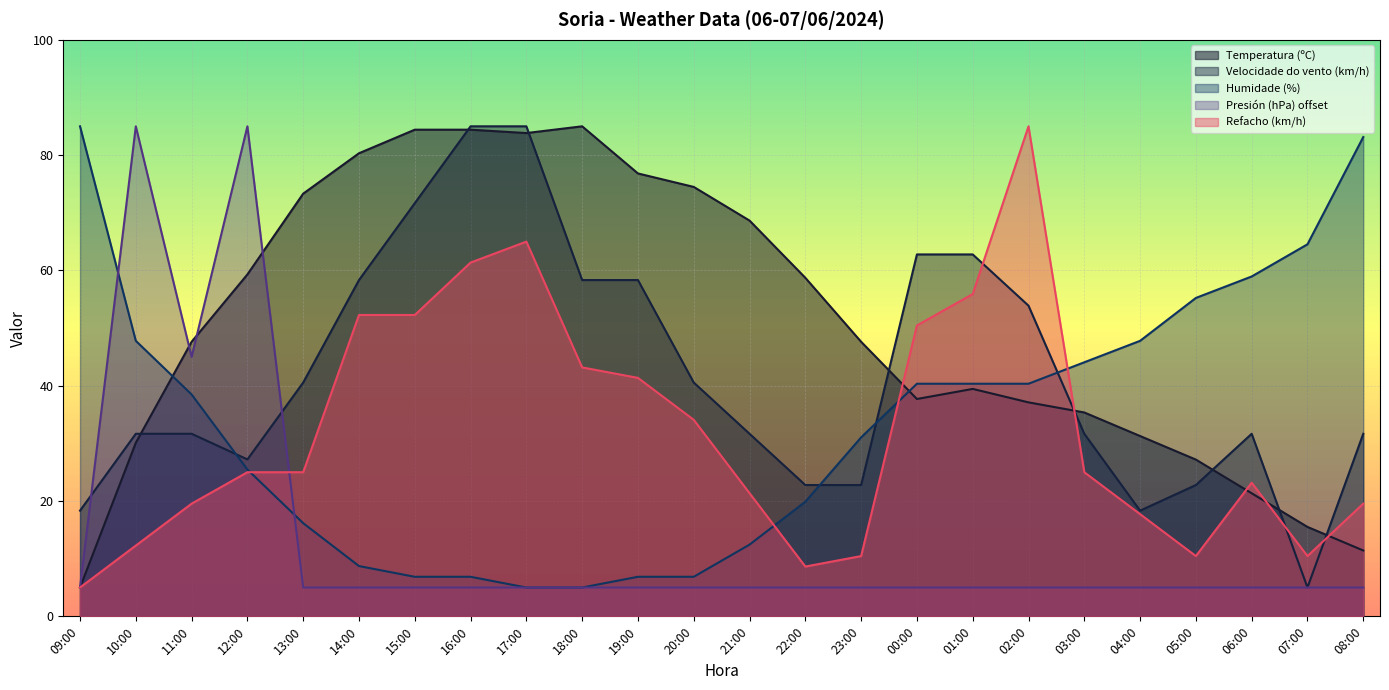

At which label is Refacho (km/h) closest to 45?

18:00